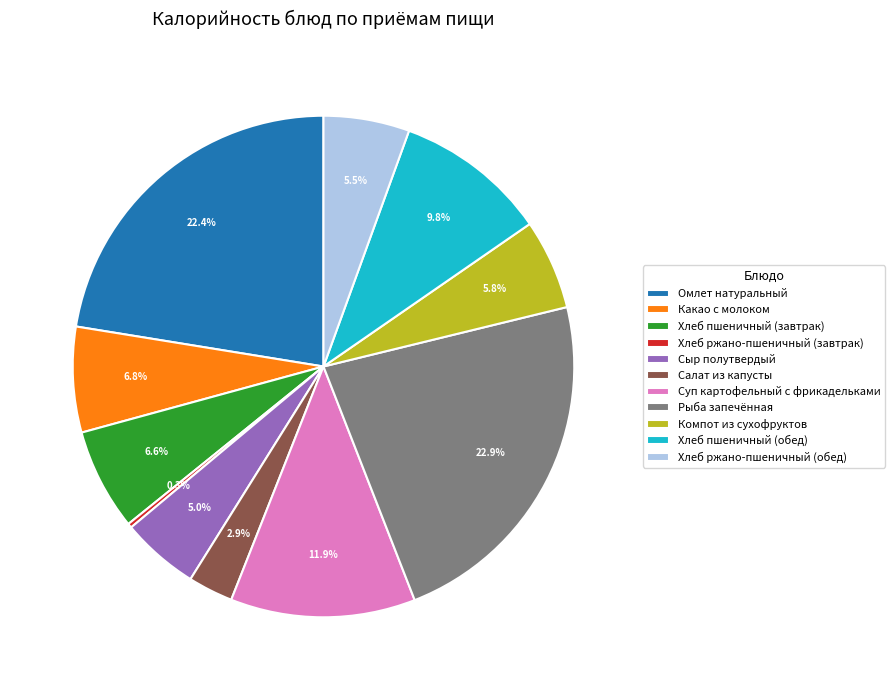

The Рыба запечённая slice represents 23% of the pie. True or false?

True